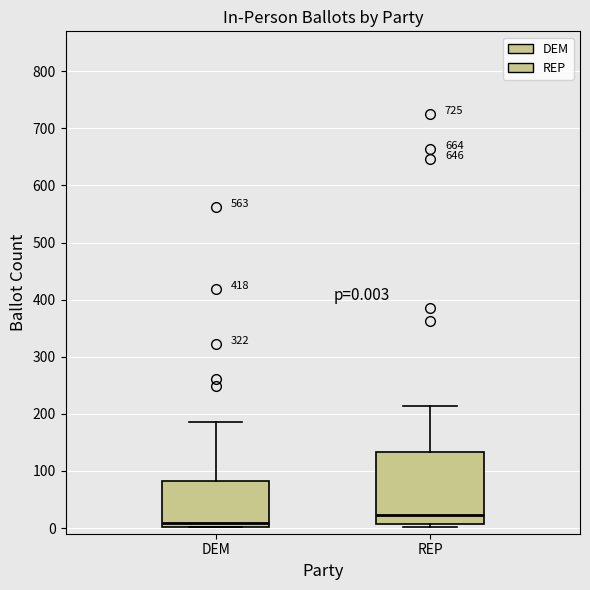

Which box is the tallest, from its lower edge to its upper edge?

REP